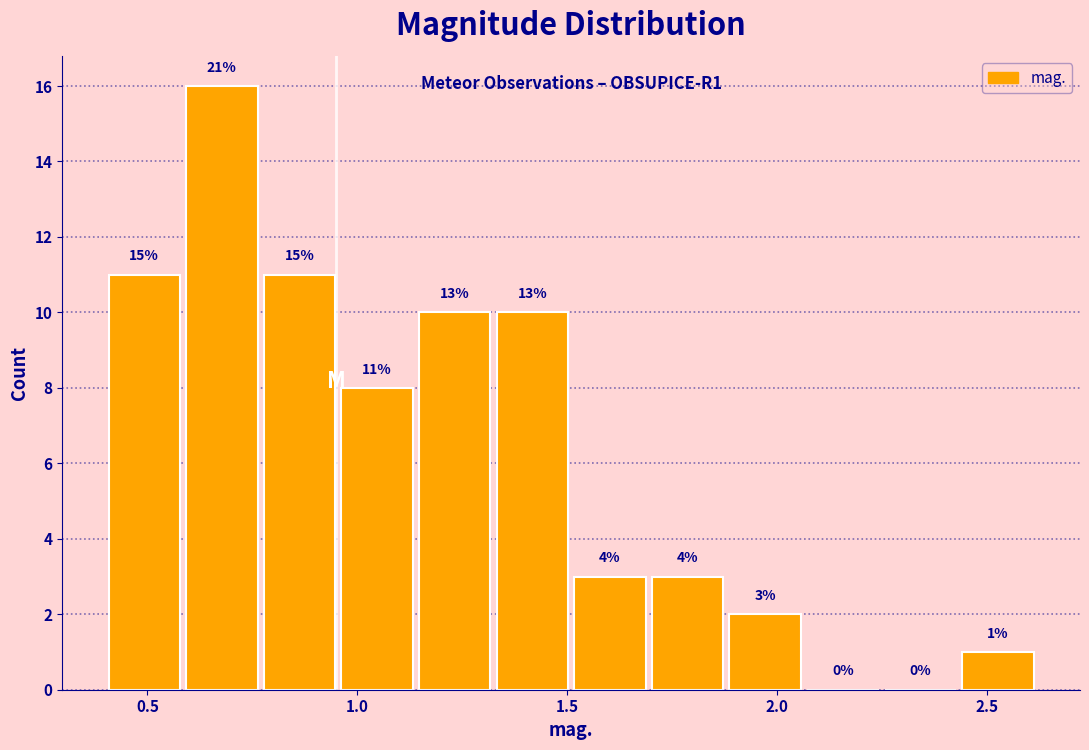

Around what value on the x-axis is the tallest bar? Give the approximate position of its centre, as read against the axis.

0.70